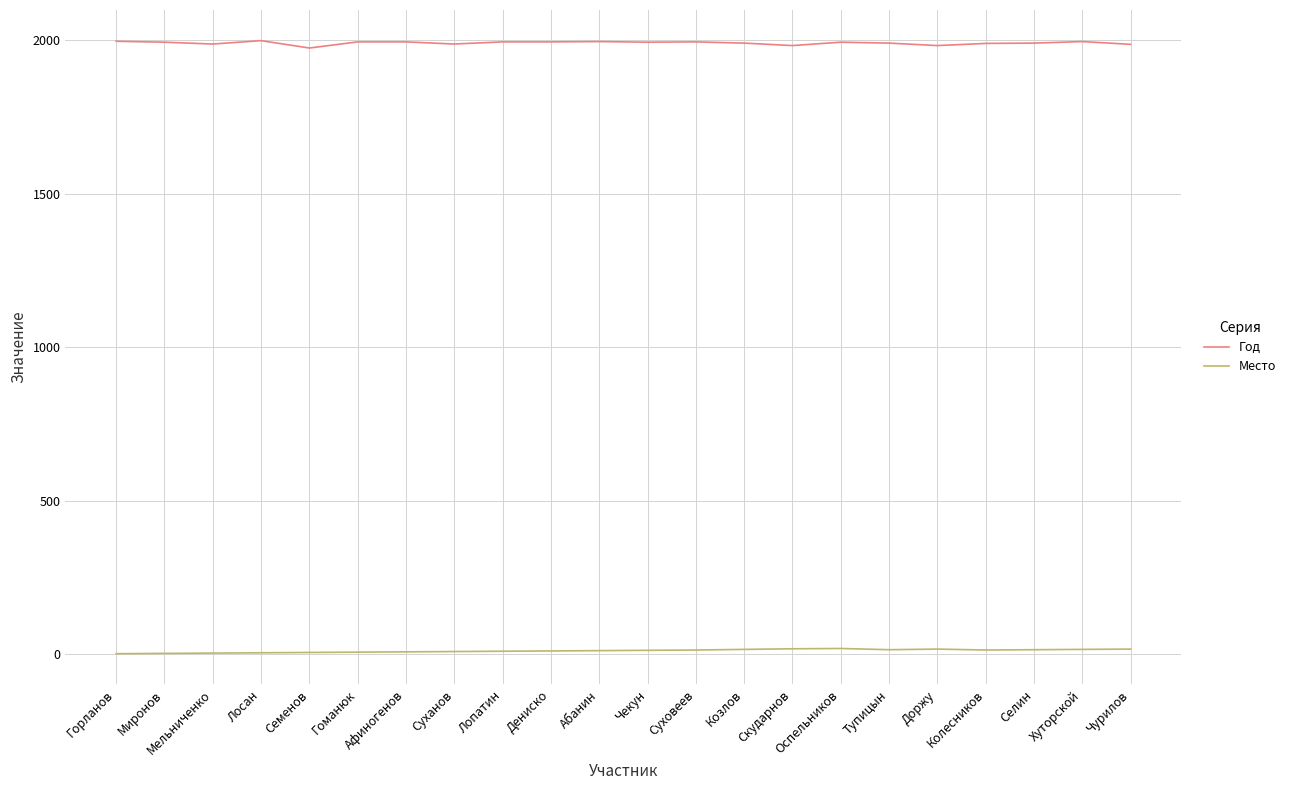

At how many categories does at least one series exceed 551?

22